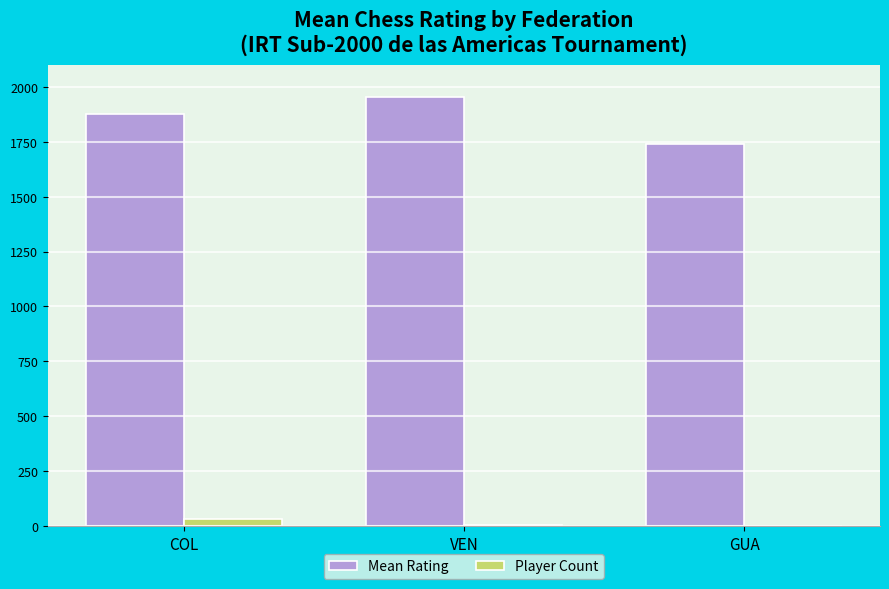

Which series has the largest total across all categories?

Mean Rating